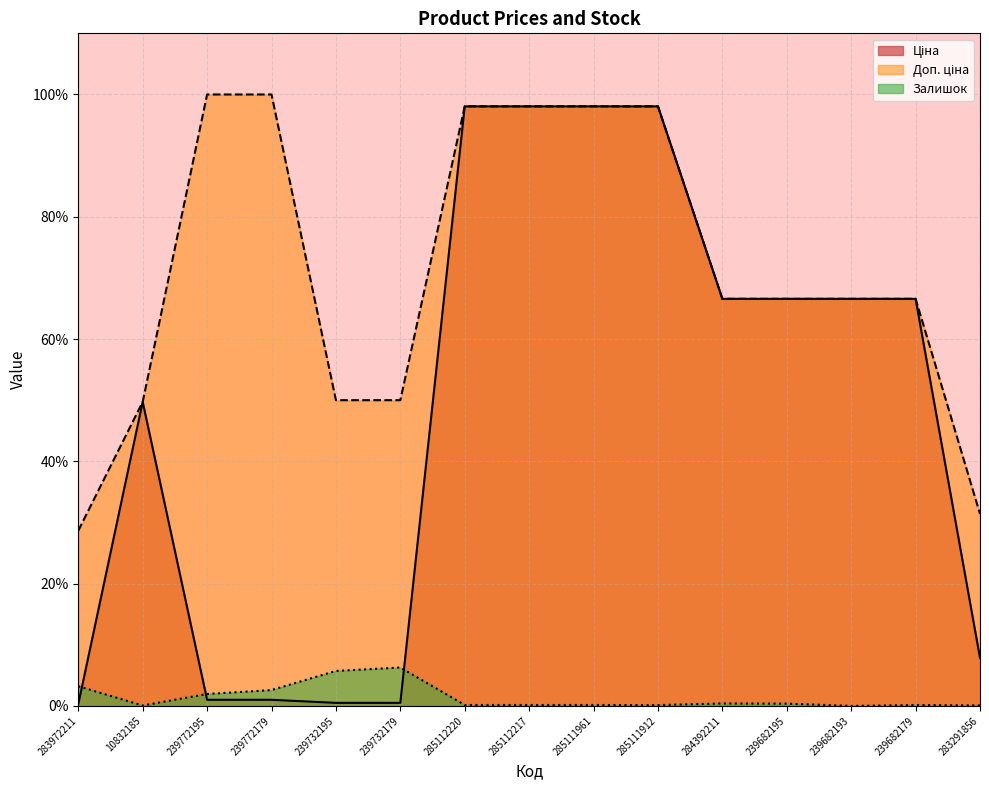

List the series in order of their overall mean, lowest first.

Залишок, Ціна, Доп. ціна